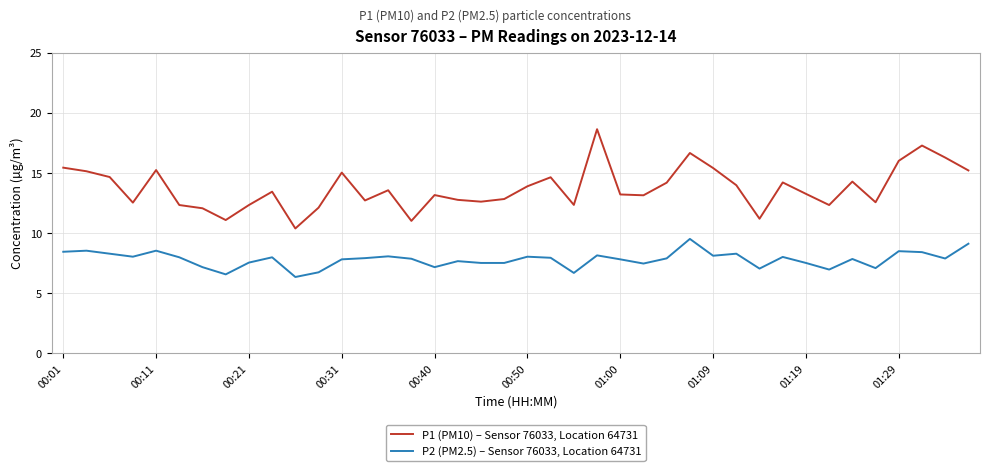

What is the average value of the P2 (PM2.5) – Sensor 76033, Location 64731 series?

7.8